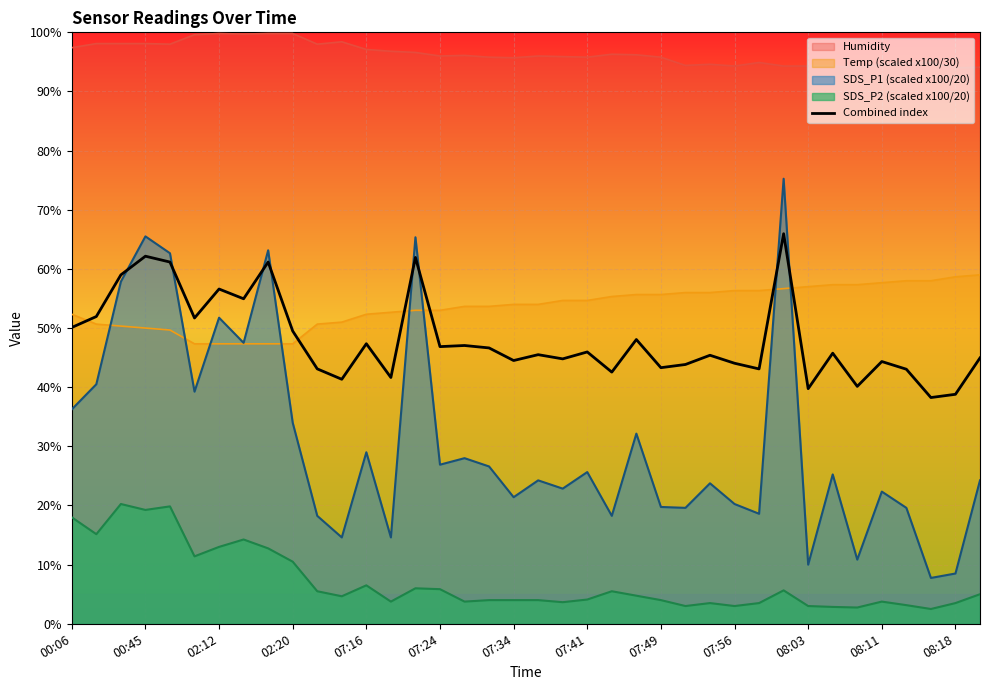

What is the ratio of the value at 22 to the value at 35?

1.1